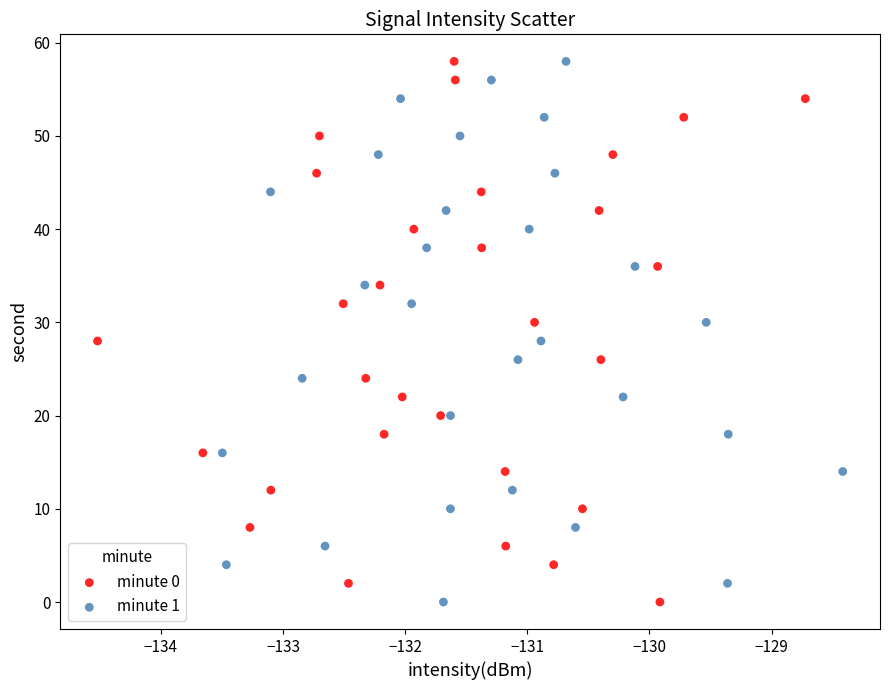

What are all the series names shown in the legend?

minute 0, minute 1